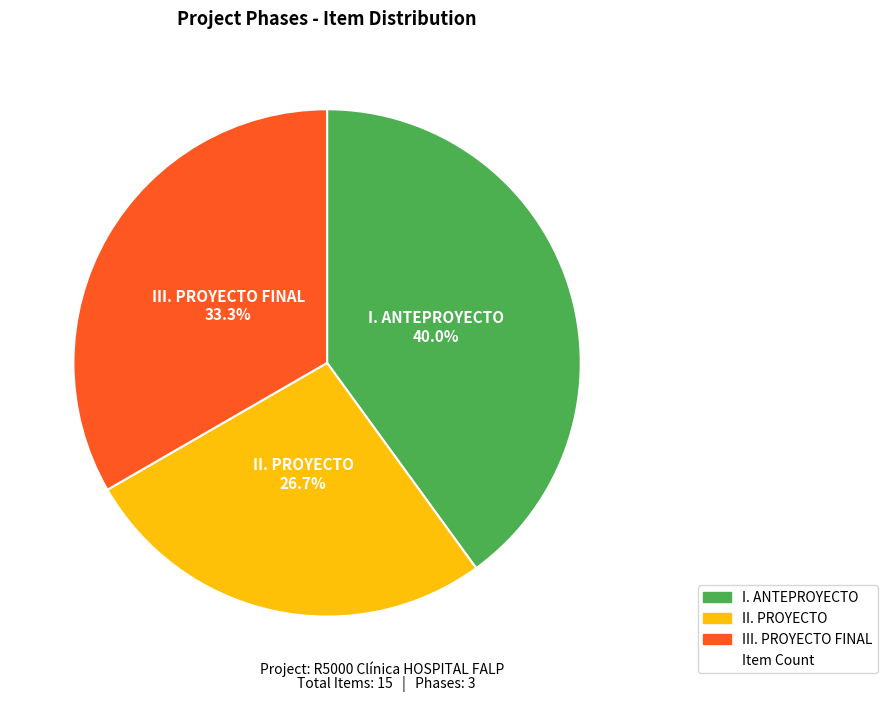

Count the number of slices in the pie.

3